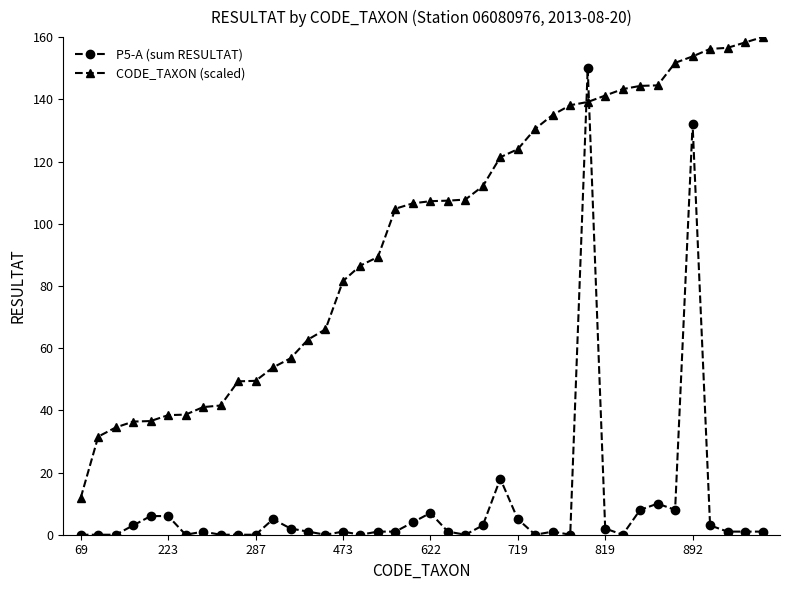

Which series has the largest total across all categories?

CODE_TAXON (scaled)